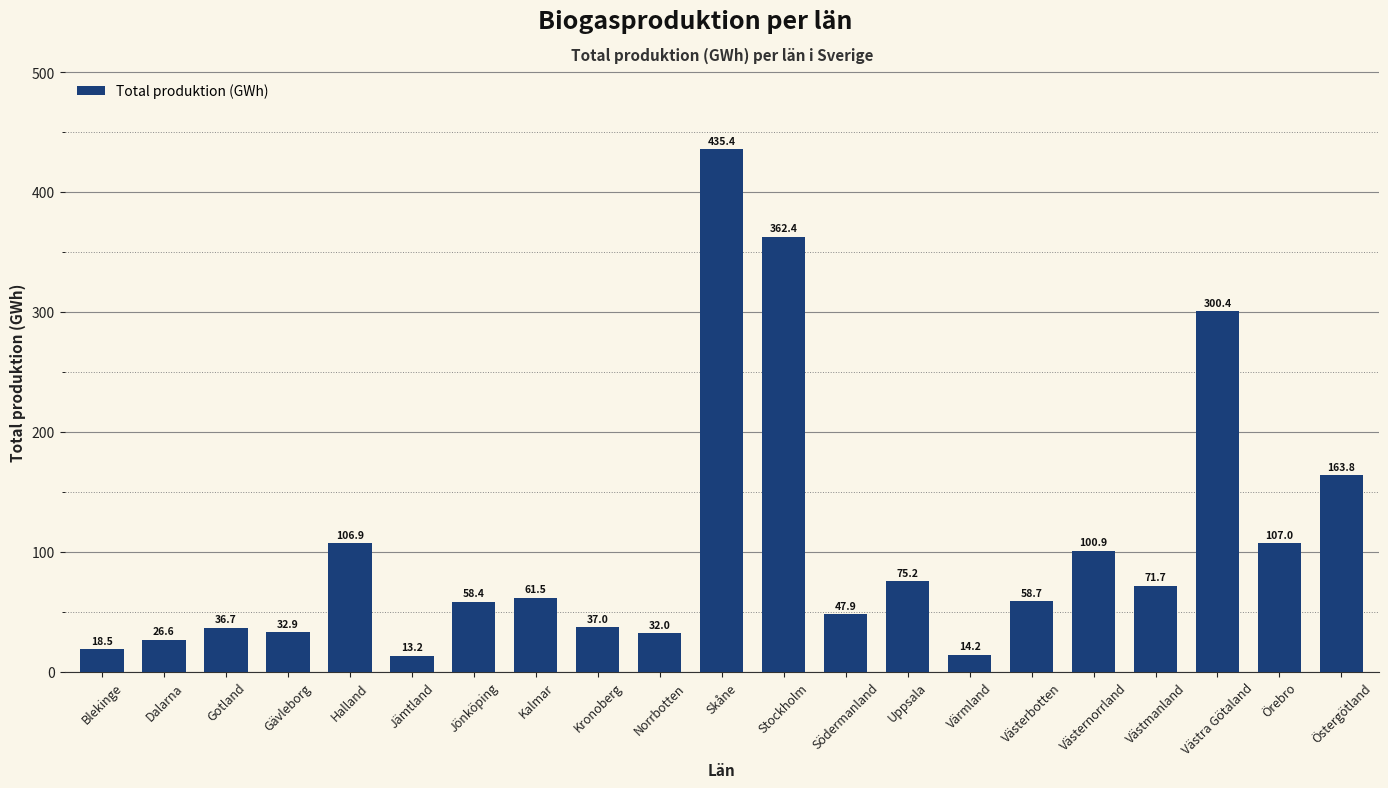

Reading left to right, extract all data points from this chart.

Blekinge=18.5	Dalarna=26.6	Gotland=36.7	Gävleborg=32.9	Halland=106.9	Jämtland=13.2	Jönköping=58.4	Kalmar=61.5	Kronoberg=37.0	Norrbotten=32.0	Skåne=435.4	Stockholm=362.4	Södermanland=47.9	Uppsala=75.2	Värmland=14.2	Västerbotten=58.7	Västernorrland=100.9	Västmanland=71.7	Västra Götaland=300.4	Örebro=107.0	Östergötland=163.8